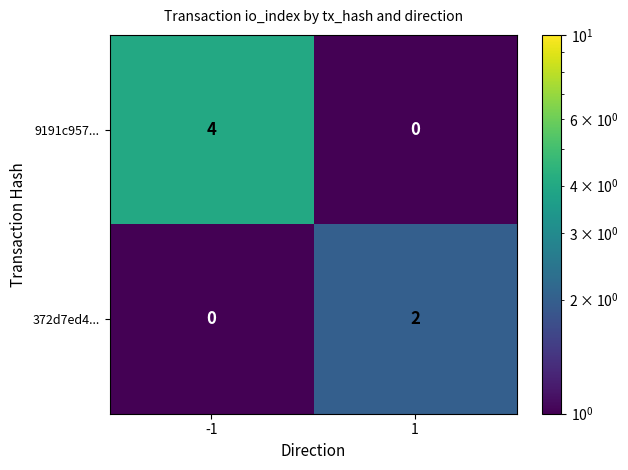

At which category does the chart reach its peak across all series?

-1